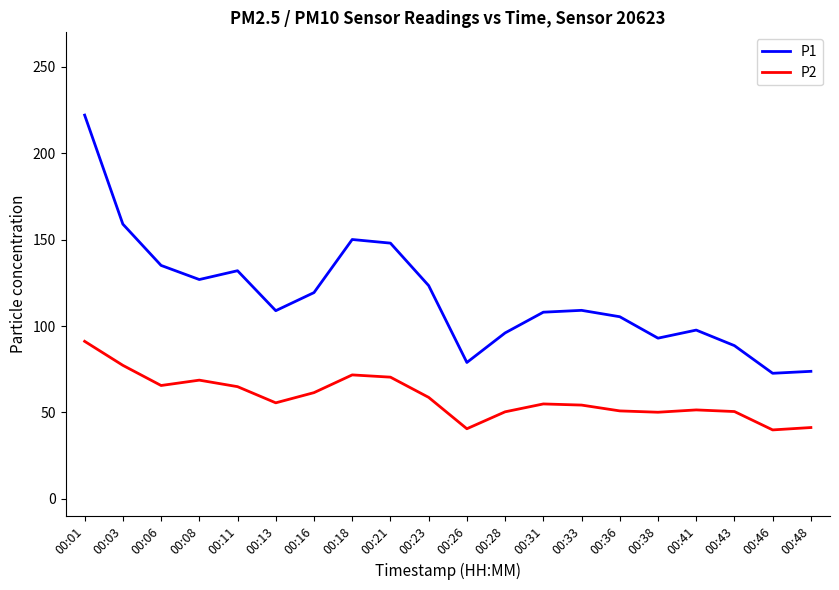

Which series has the widest spread of values?

P1